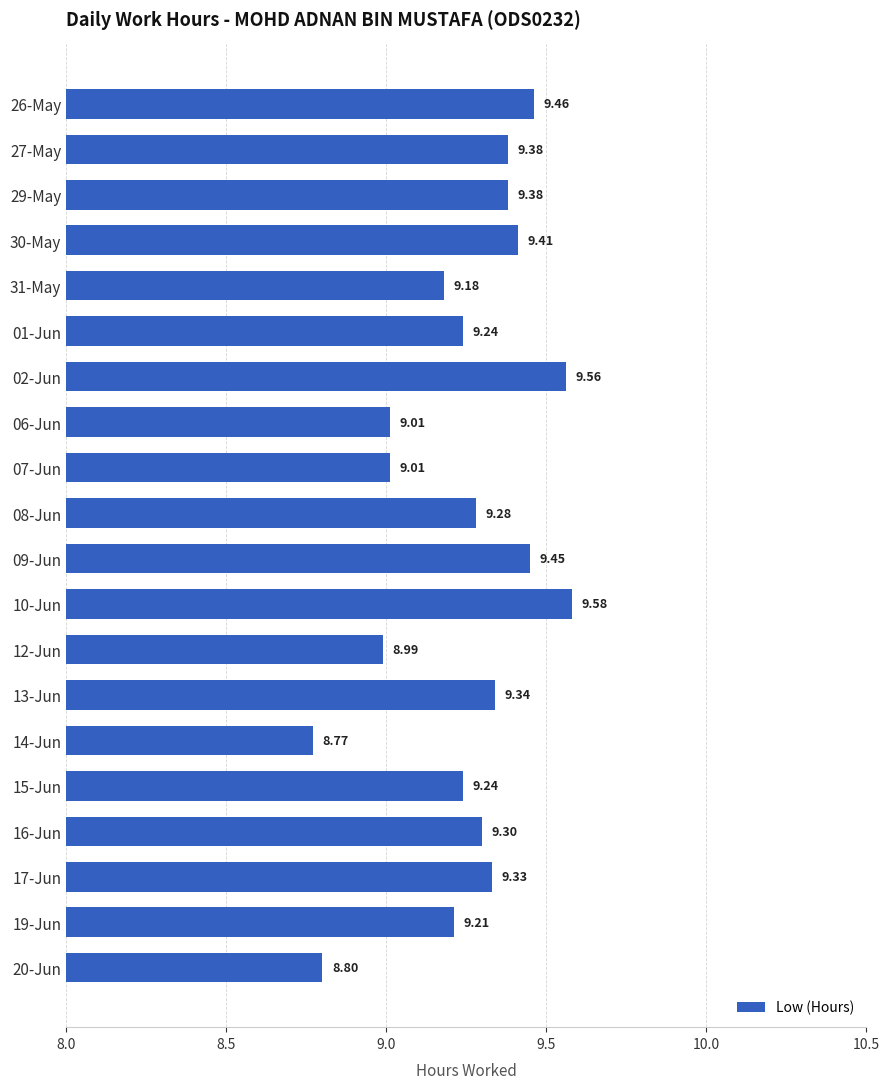

What is the average value?

9.2